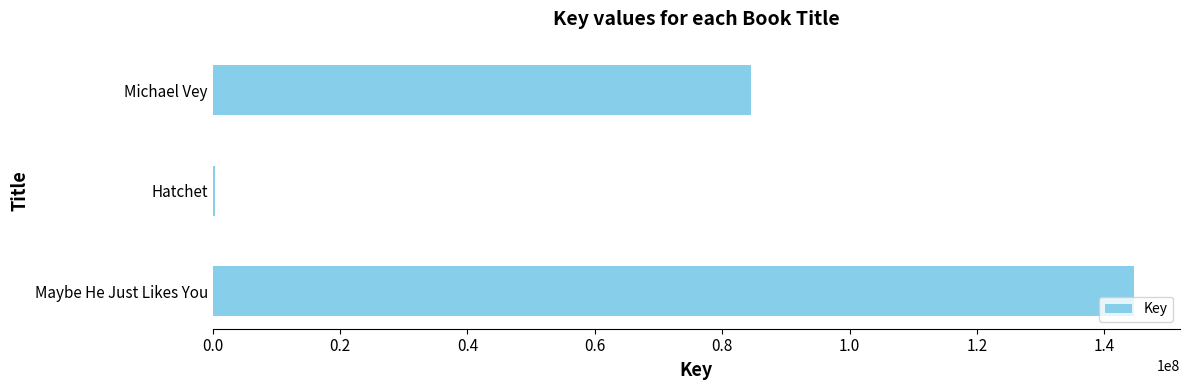

How many data points does each series have?

3